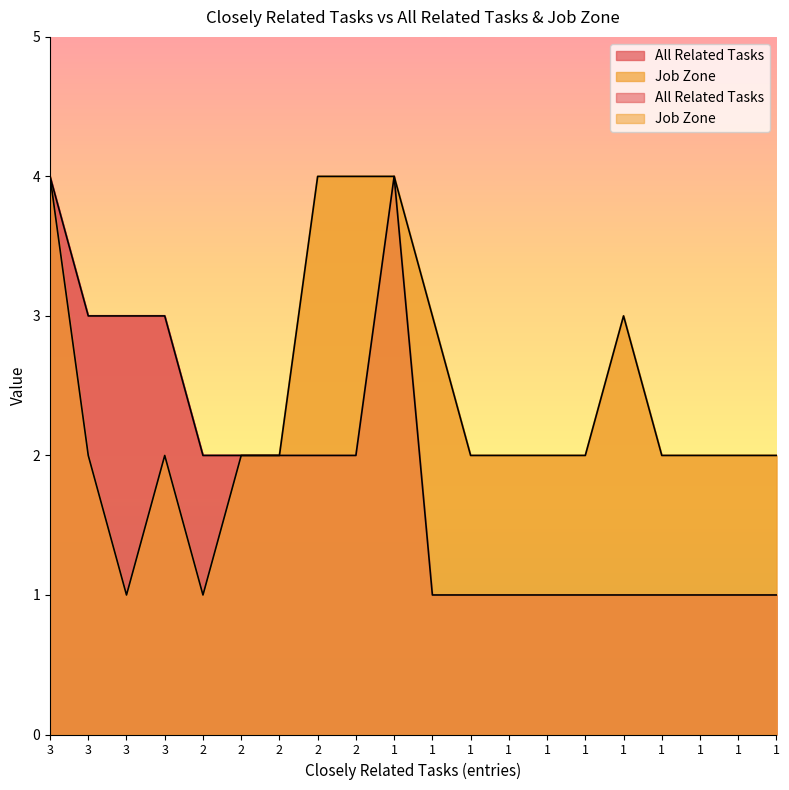

True or false: Job Zone and All Related Tasks cross at least once.

False